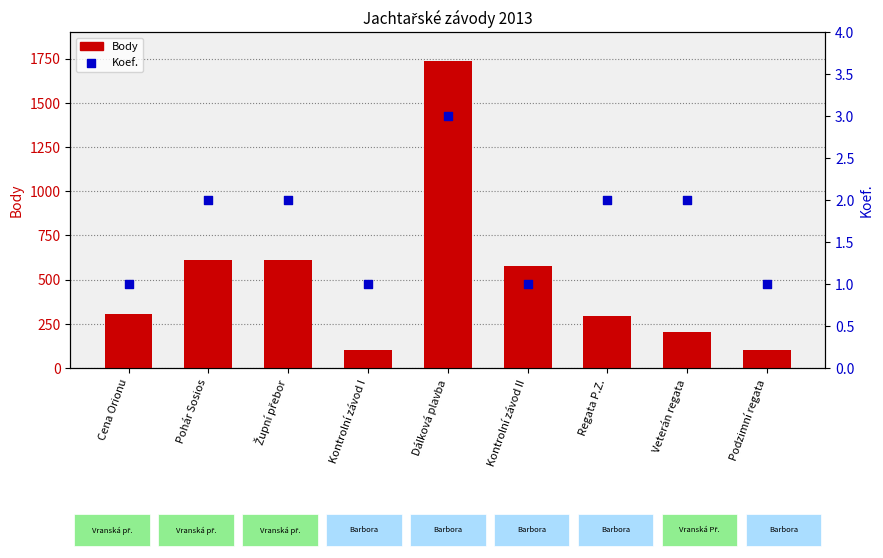

At which category is the sum across all series the highest?

Dálková plavba